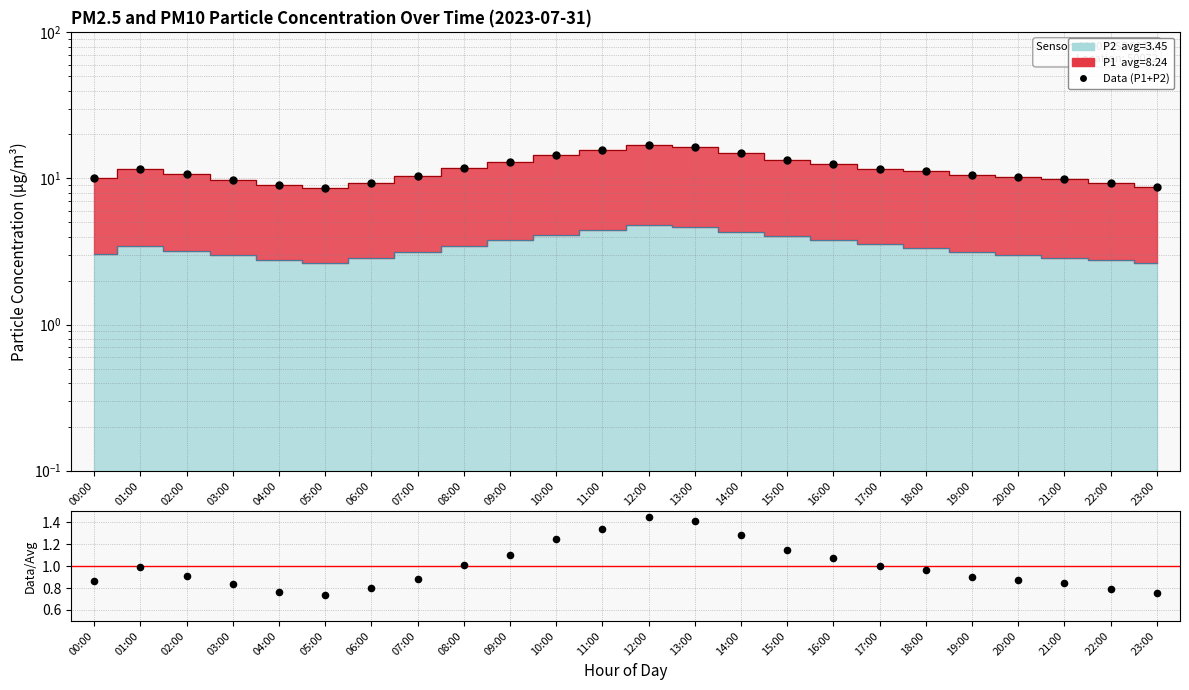

Which series reaches the minimum Y coordinate?

Data/MC